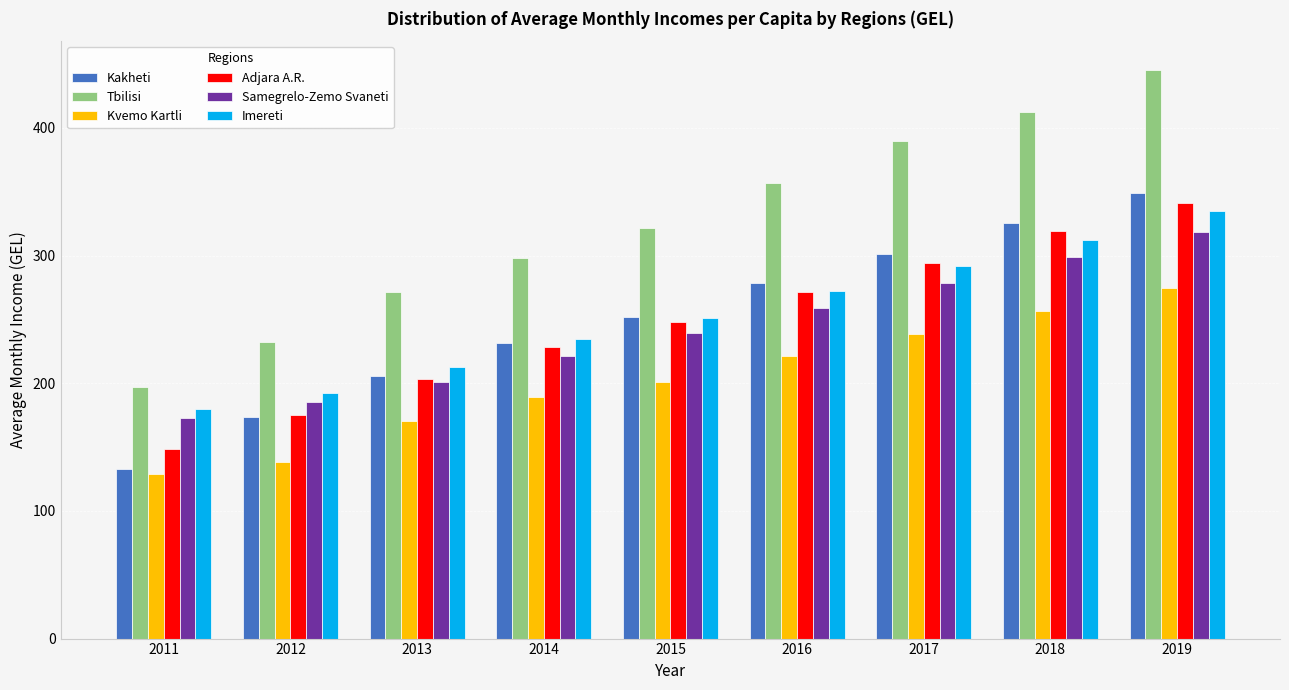

Is the value of Imereti at 2011 greater than the value of Adjara A.R. at 2014?

No